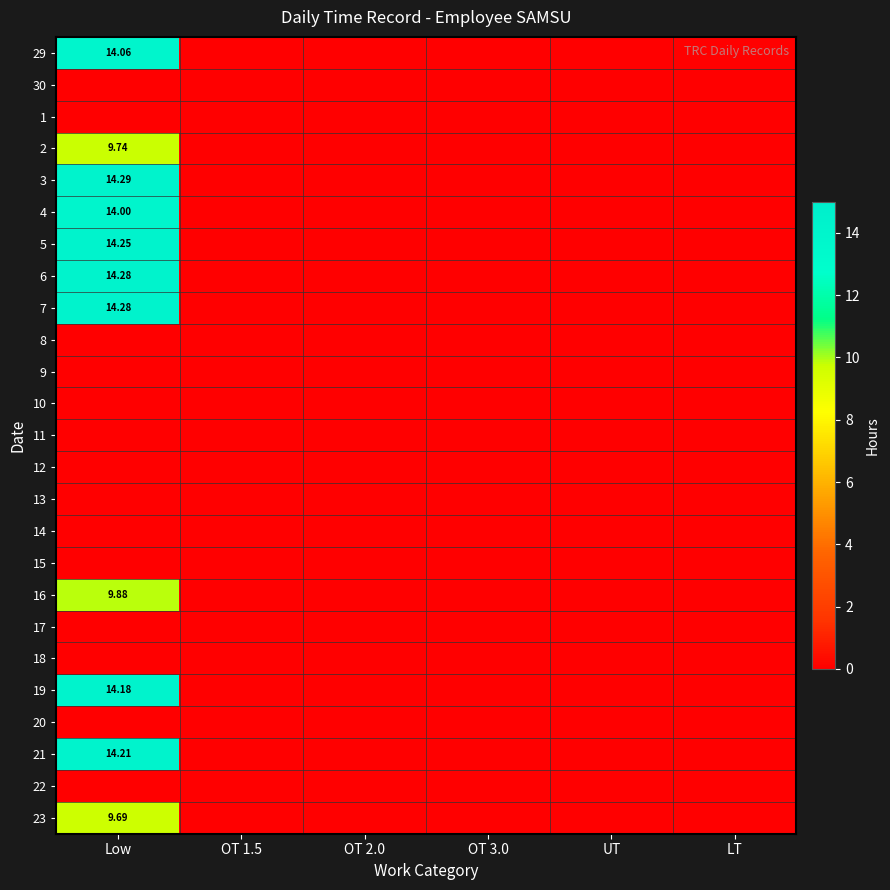

How many values in the 16 series exceed 0?

1